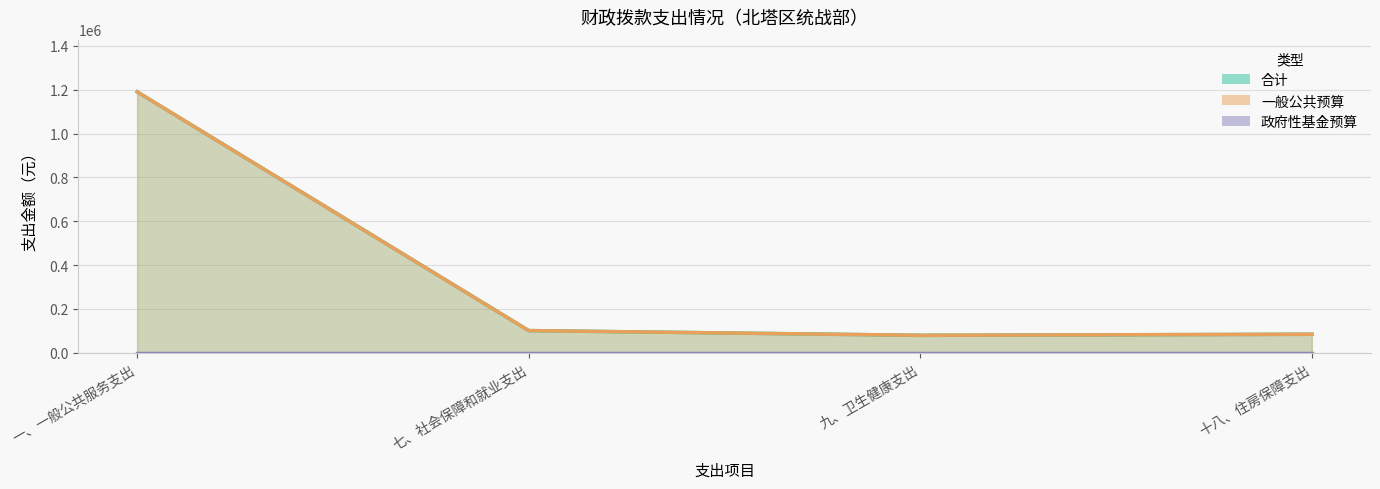

True or false: 合计 and 一般公共预算 intersect in this chart.

False